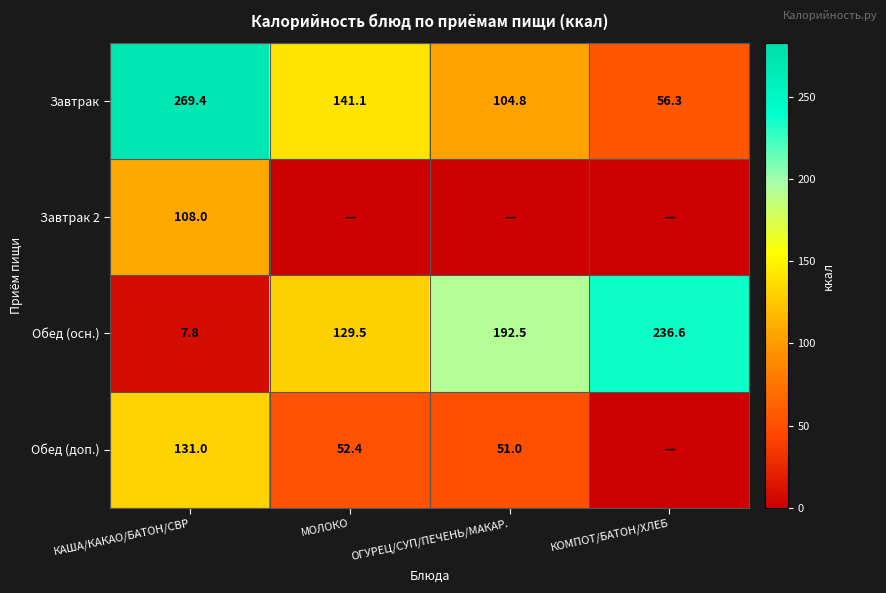

What is the difference between the highest and lowest values at КАША/КАКАО/БАТОН/СВР?

261.6